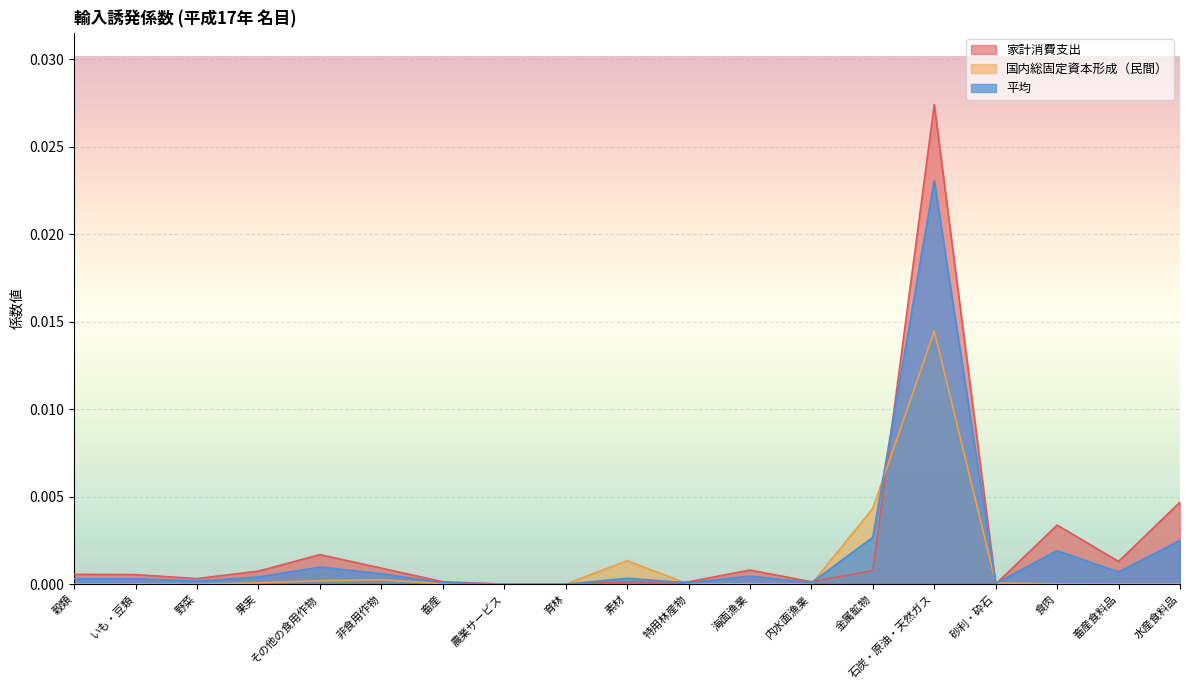

At which label is 平均 closest to 0?

農業サービス